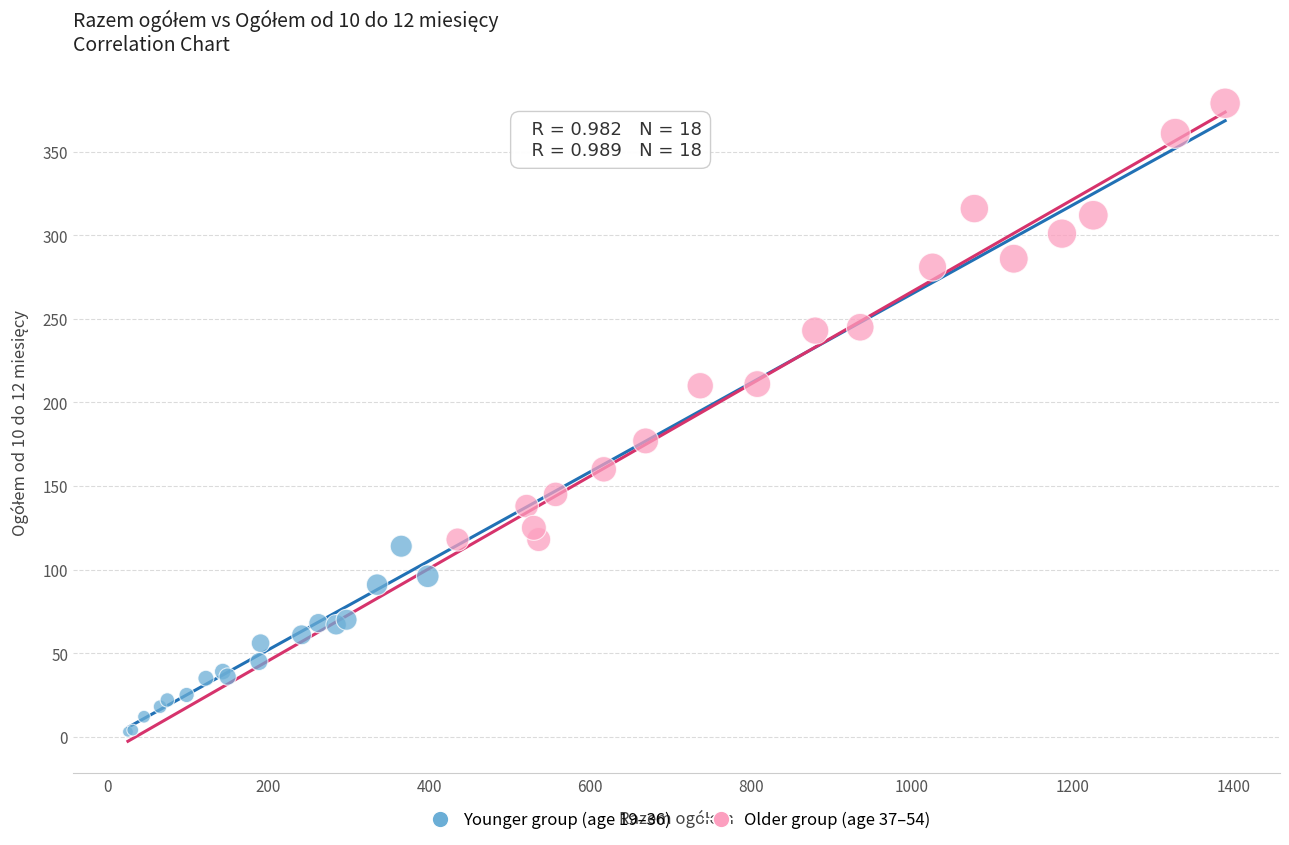

Which series contains the lowest Y value?

Younger group (age 19–36)